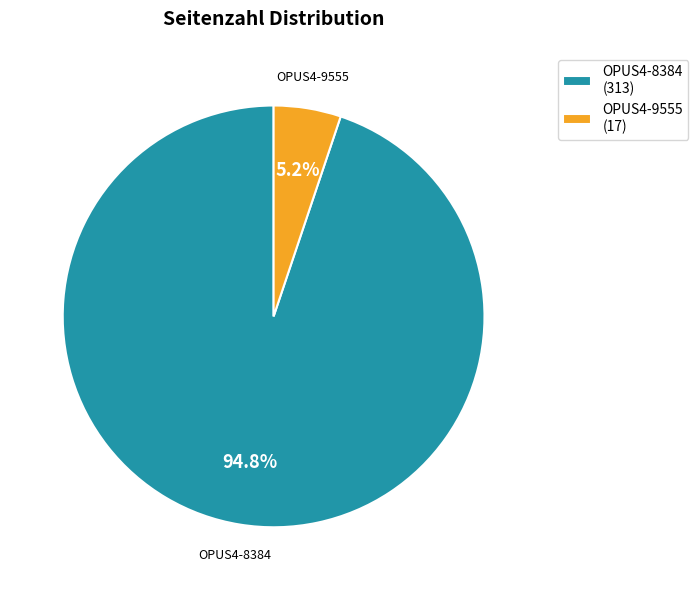

Which category accounts for the majority?

OPUS4-8384